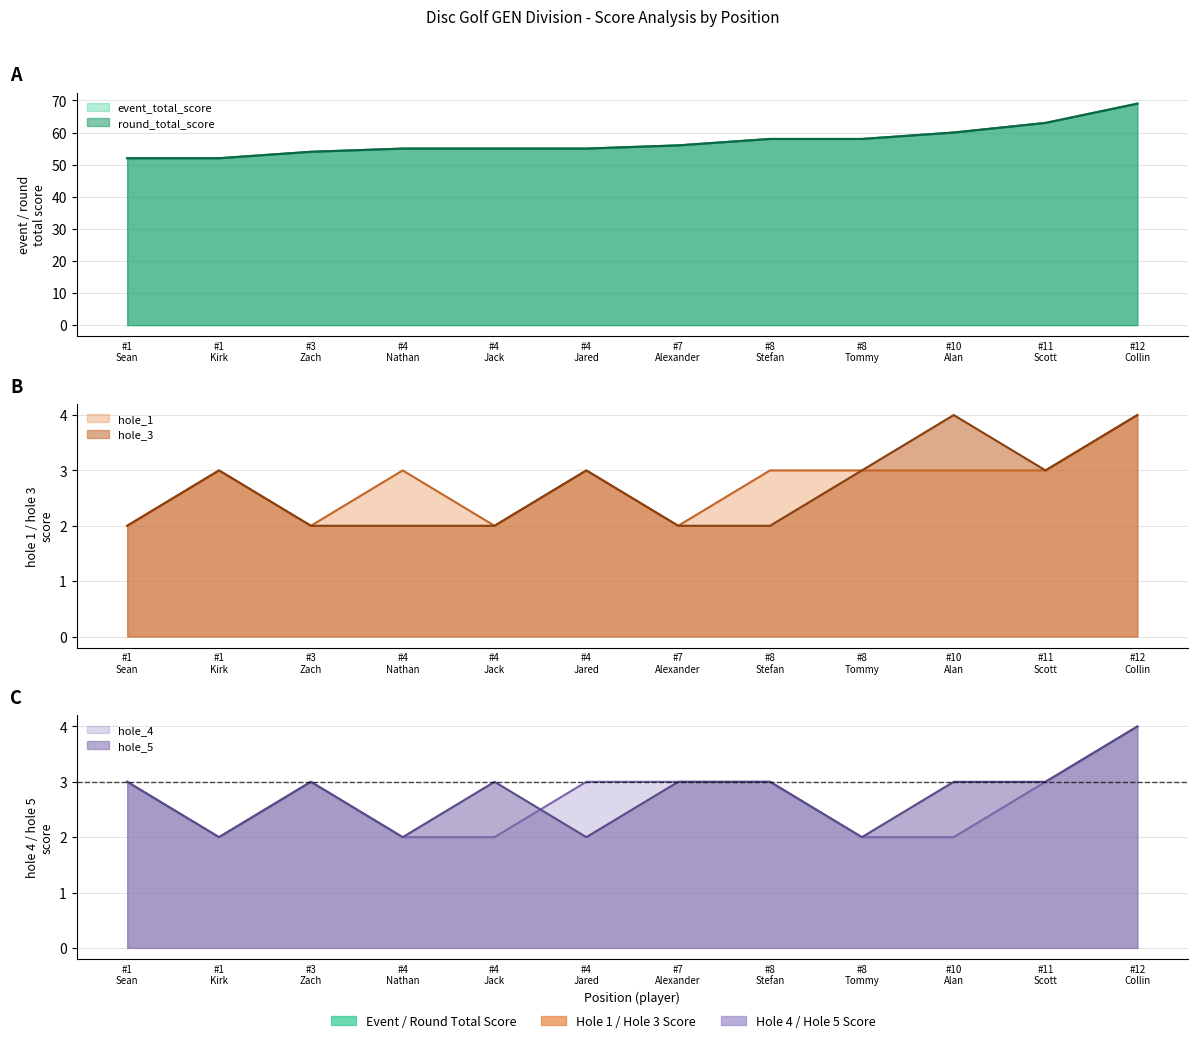

The value of hole_5 at #1 Kirk is 2. True or false?

True